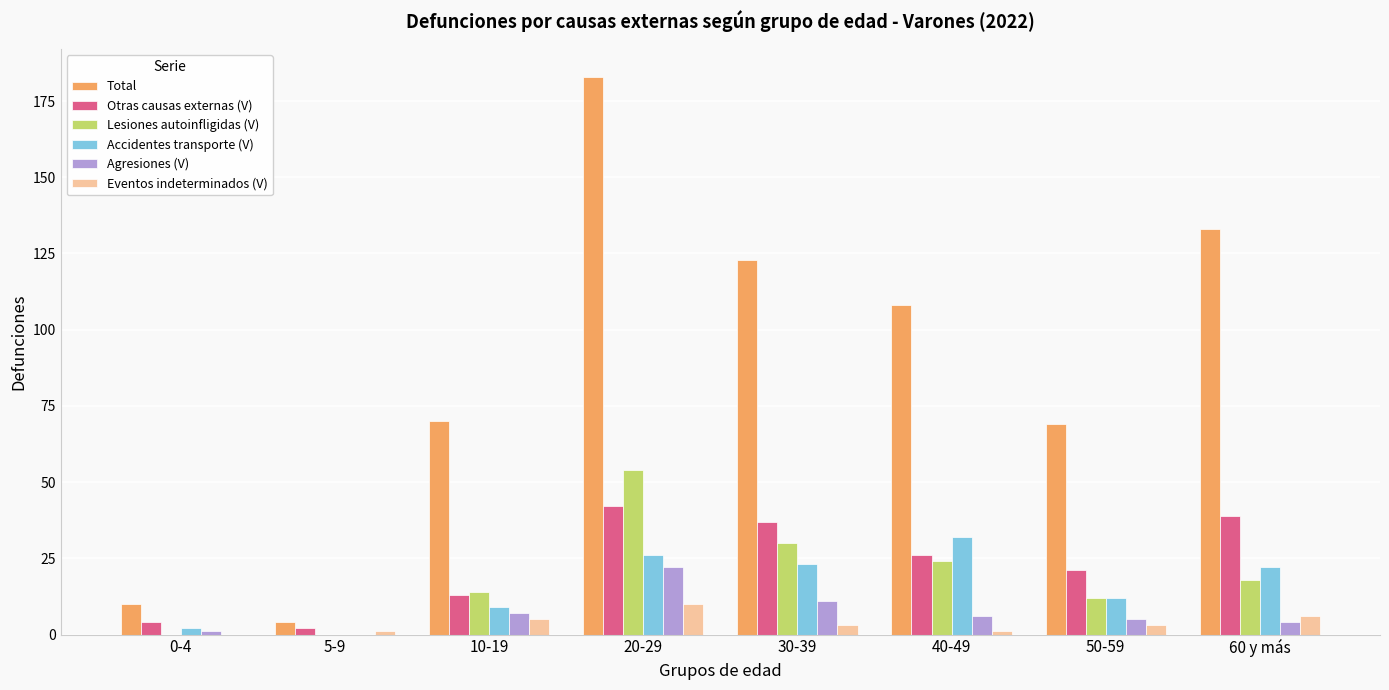

What is the maximum value for Otras causas externas (V)?

42